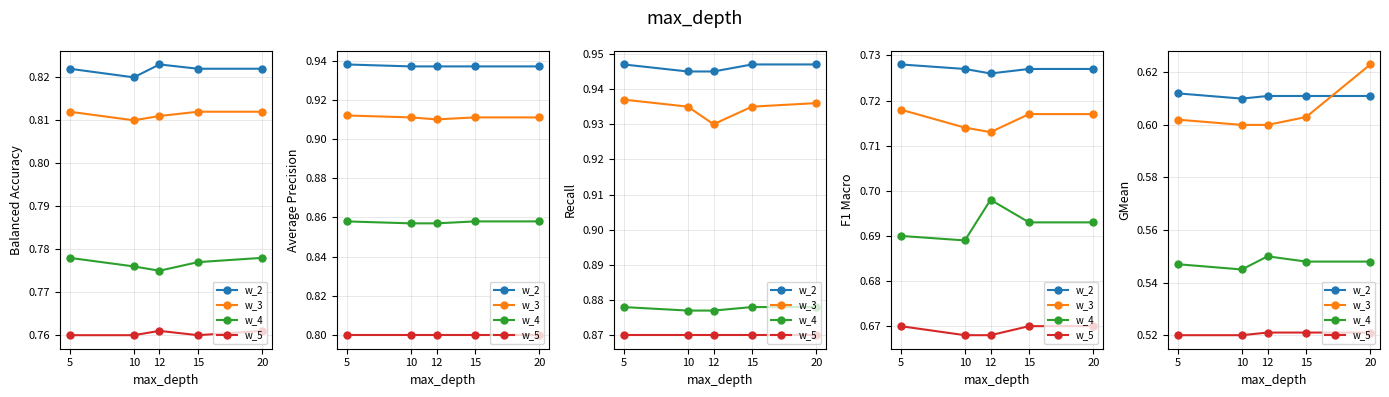

At 10, list the series in order from largest to smallest.

w_2, w_3, w_4, w_5